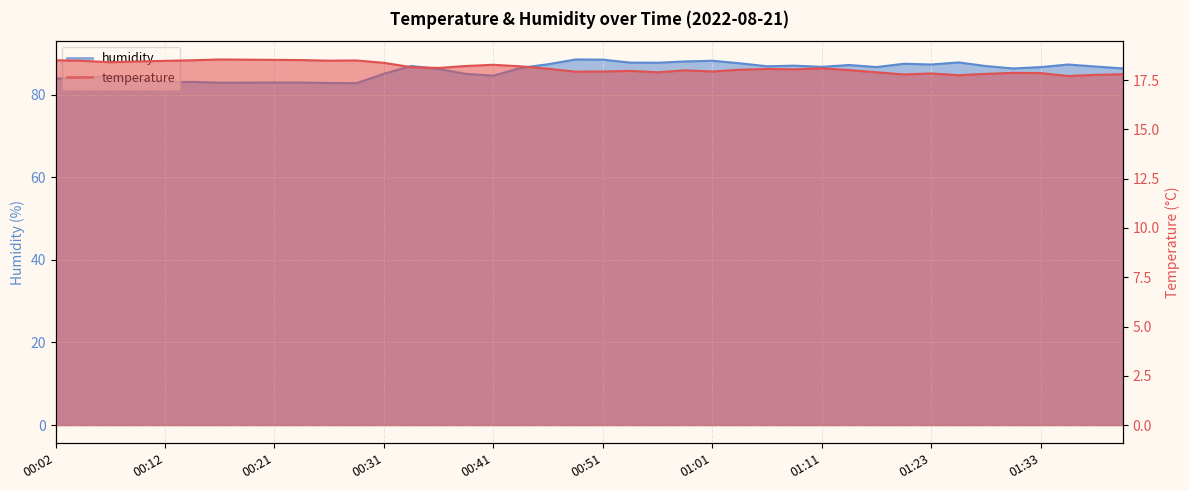

What is the label of the 26th point from the right?

00:36